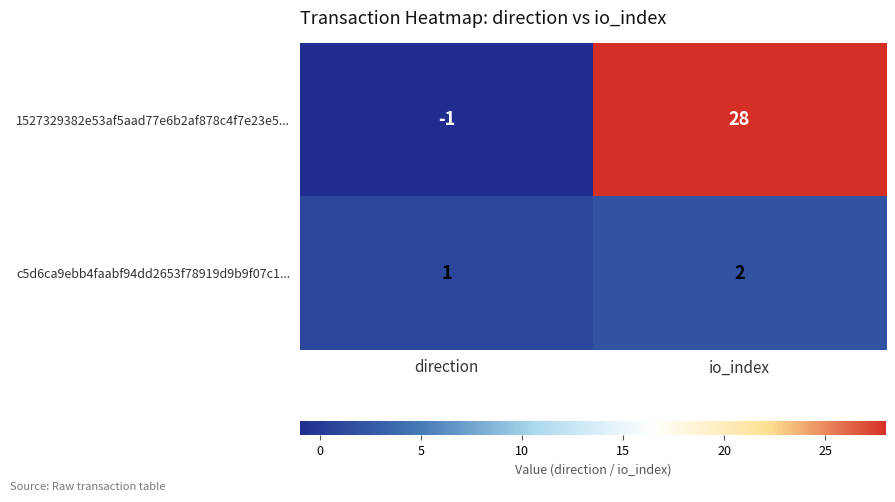

Which category has the lowest value across all series?

direction